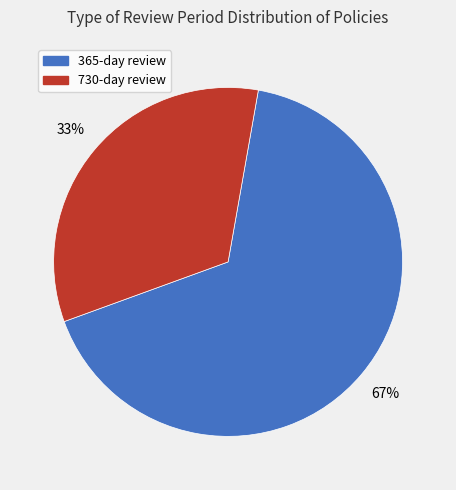

Is there any slice that represents more than half of the pie?

Yes